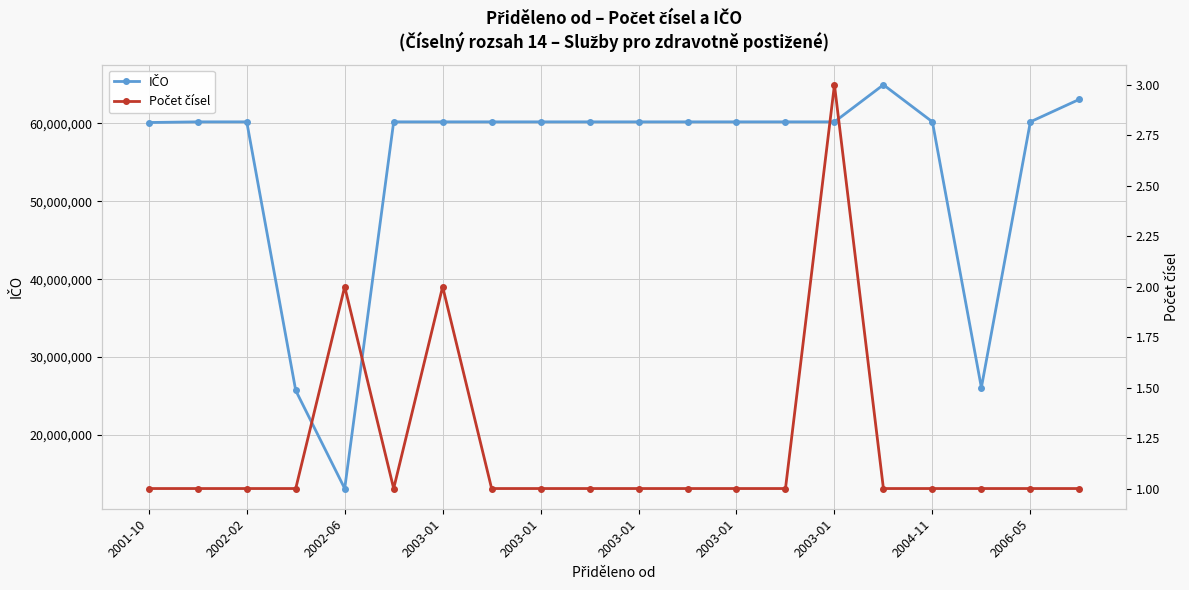

Rank the series at 2003-01 from highest to lowest value.

IČO, Počet čísel